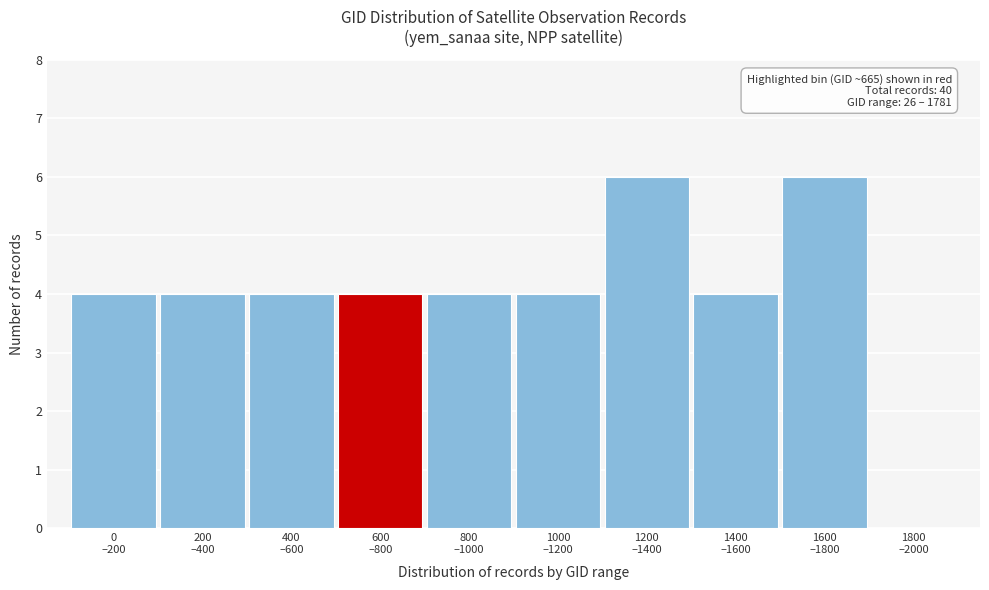

What is the greatest value displayed?

6